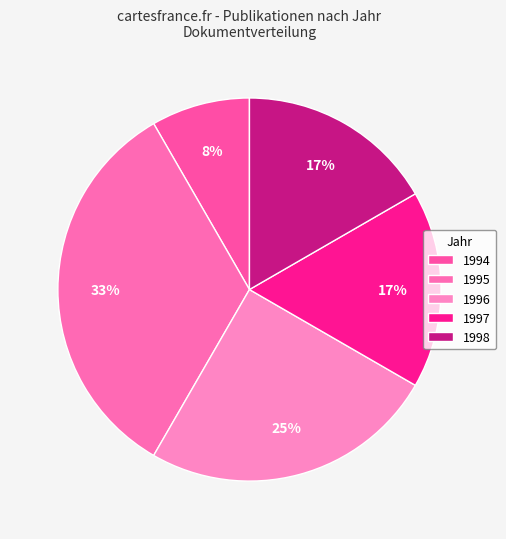

What is the largest slice in the pie chart?

1995